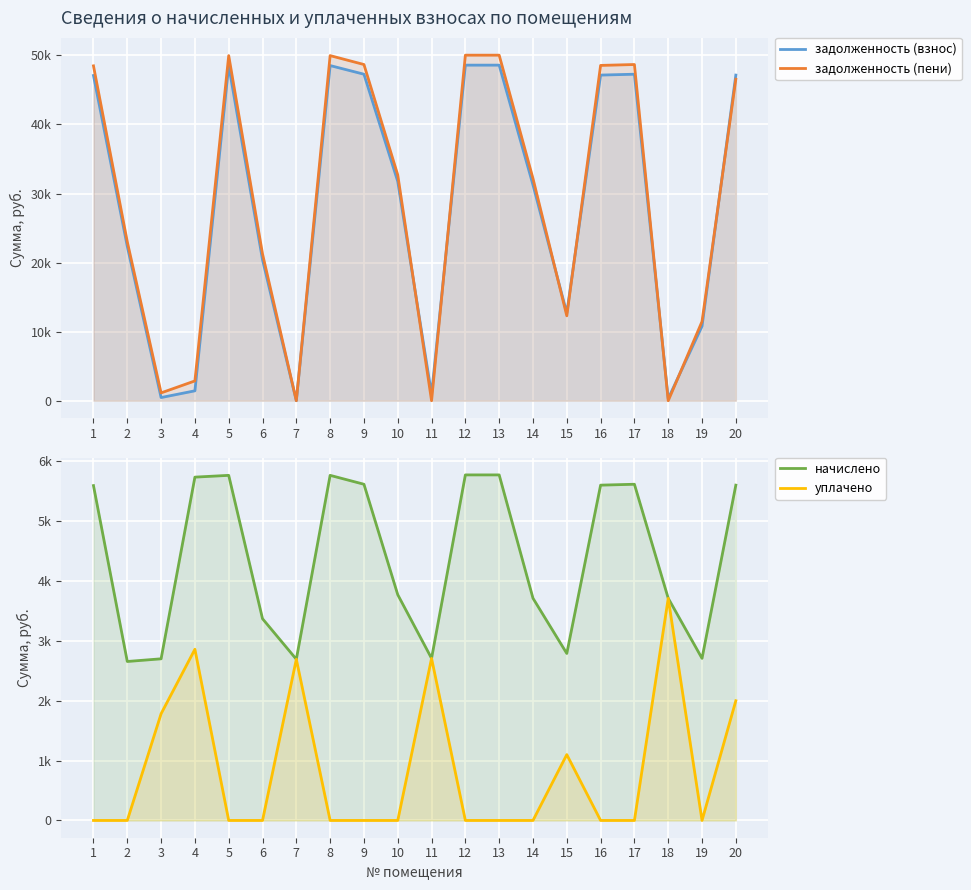

True or false: задолженность (пени) has a value of 0.0 at 11.

True